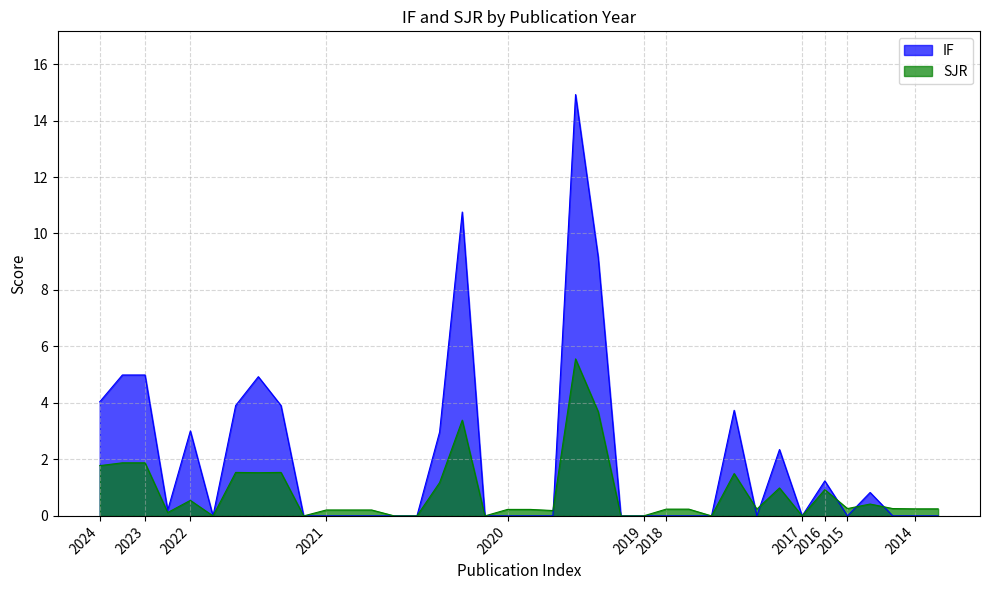

How many series are shown in this chart?

2